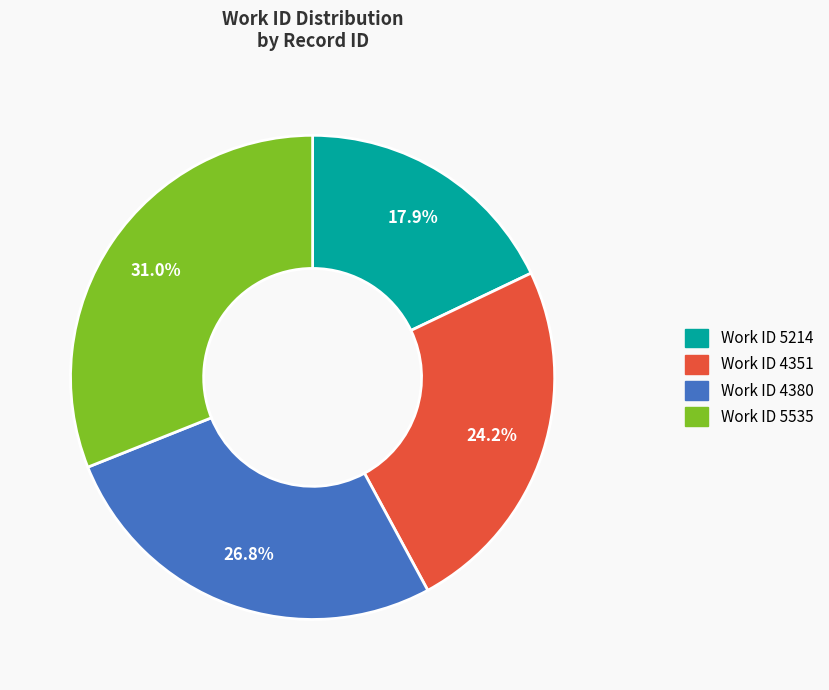

To the nearest percent, what is the difference between the largest and smallest slice percentages?

13%